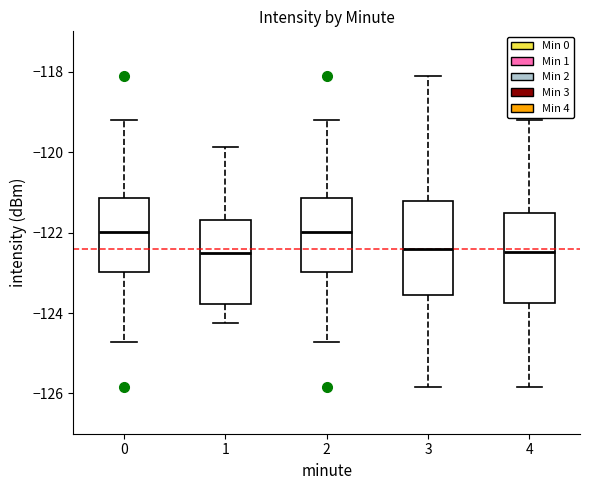

Reading left to right, transcribe this box plot: for each box, give where its median line is, the range the box spans, and where its two whiskers end, as read against the y-axis. The values are not printed on the chart, so give them approximately, as read against the axis.

0: median -122.0, box -123.0 to -121.2, whiskers -124.8 to -119.2
1: median -122.6, box -123.8 to -121.8, whiskers -124.2 to -119.8
2: median -122.0, box -123.0 to -121.2, whiskers -124.8 to -119.2
3: median -122.4, box -123.6 to -121.2, whiskers -125.8 to -118.2
4: median -122.4, box -123.8 to -121.6, whiskers -125.8 to -119.2